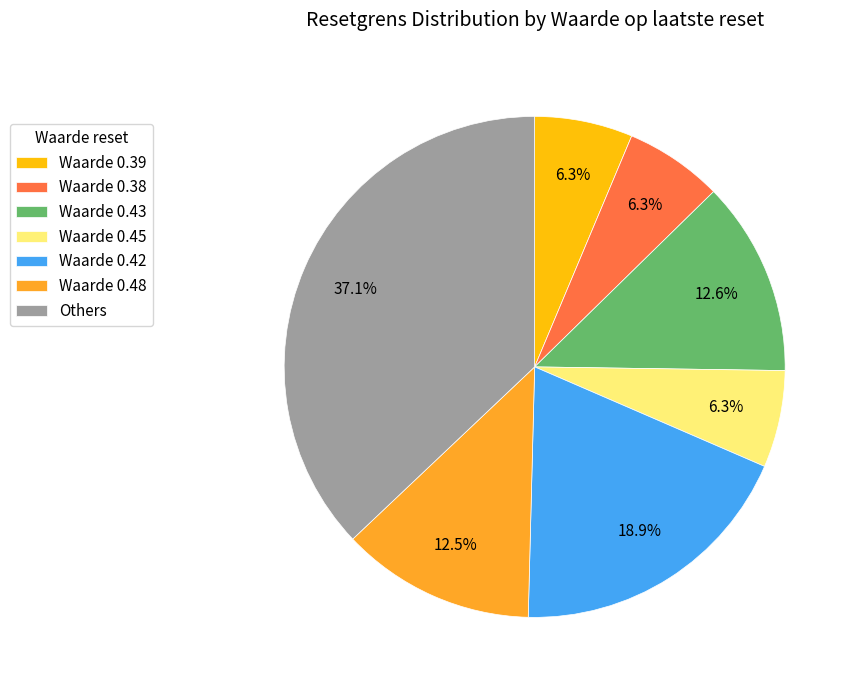

Which slice is the largest?

Others